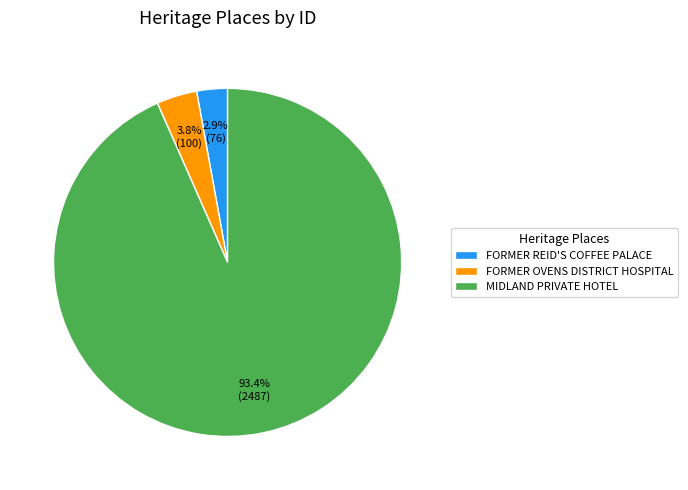

To the nearest percent, what percentage of the pie is FORMER OVENS DISTRICT HOSPITAL?

4%